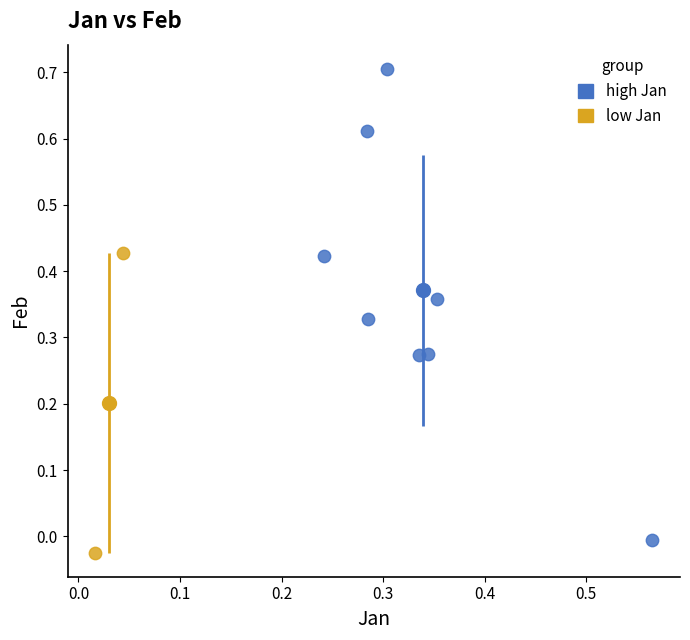

What are all the series names shown in the legend?

high Jan, low Jan